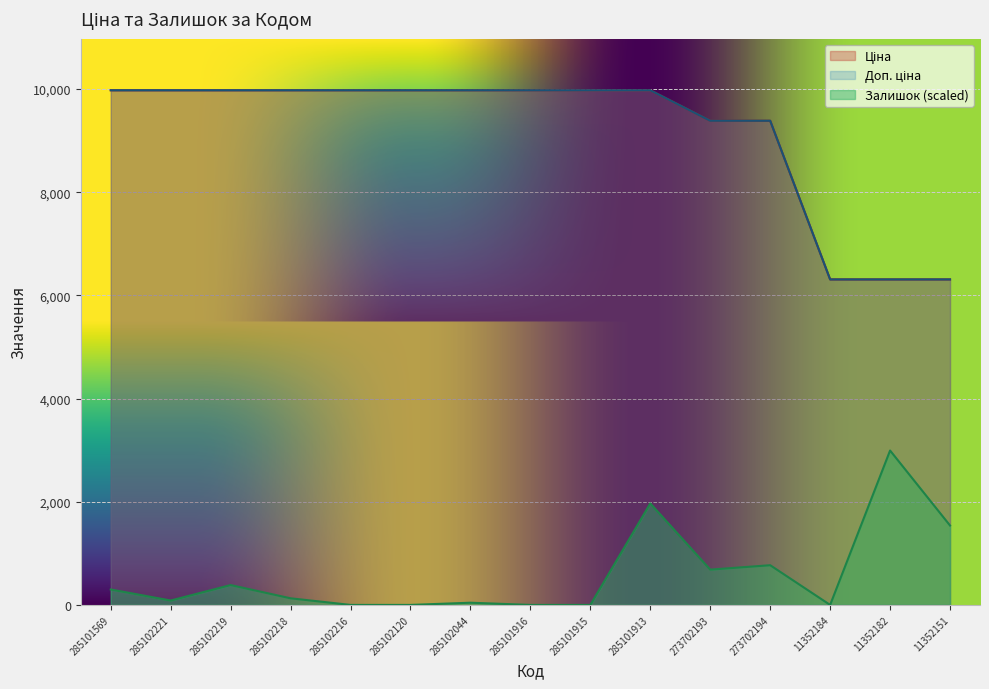

What is the value of the Залишок point at the 7th from the left?

42.7